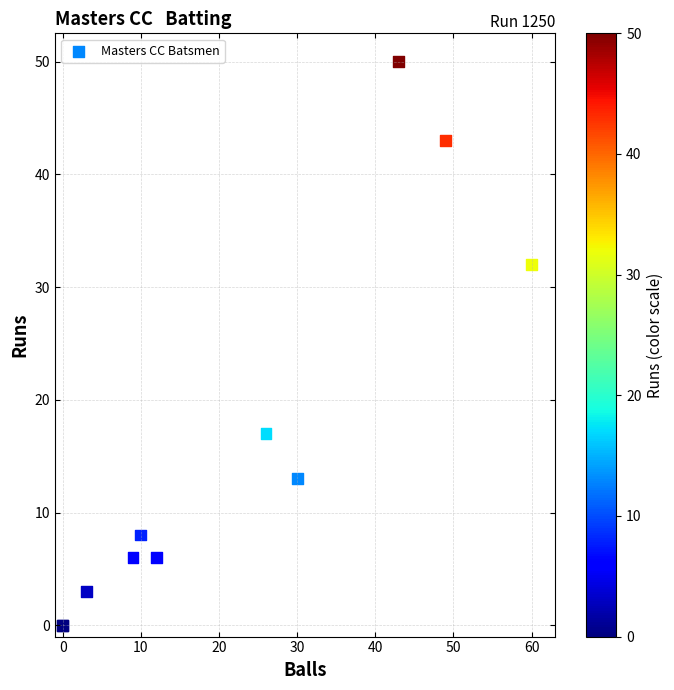

What Y value in the scatter plot is closest to 25?

32